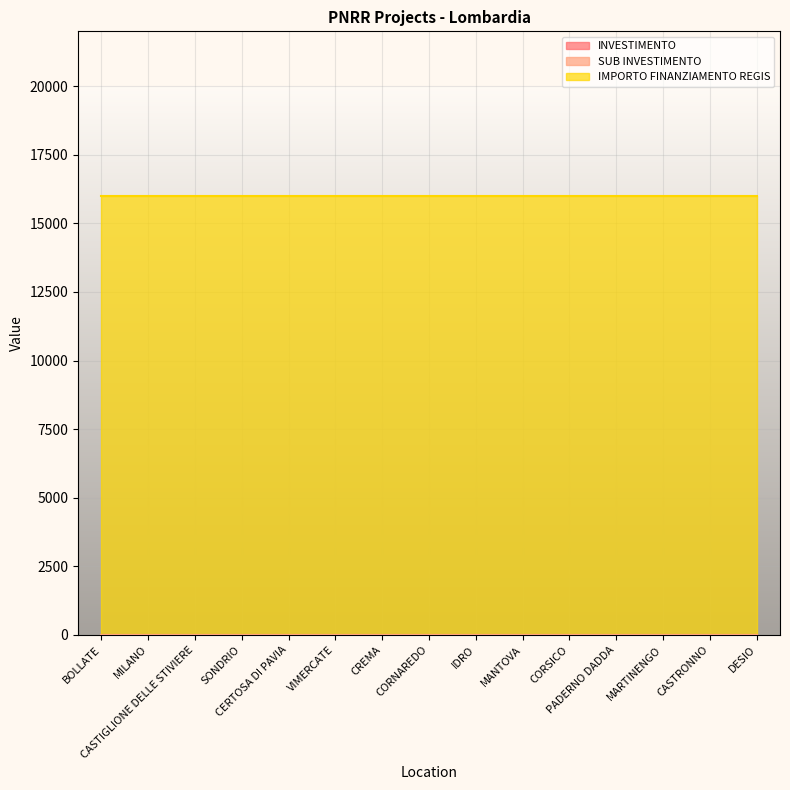

Reading left to right, what are all the values shown in this chart?

INVESTIMENTO: BOLLATE=3.2	MILANO=3.2	CASTIGLIONE DELLE STIVIERE=3.2	SONDRIO=3.2	CERTOSA DI PAVIA=3.2	VIMERCATE=3.2	CREMA=3.2	CORNAREDO=3.2	IDRO=3.2	MANTOVA=3.2	CORSICO=3.2	PADERNO DADDA=3.2	MARTINENGO=3.2	CASTRONNO=3.2	DESIO=3.2
SUB INVESTIMENTO: BOLLATE=3.2	MILANO=3.2	CASTIGLIONE DELLE STIVIERE=3.2	SONDRIO=3.2	CERTOSA DI PAVIA=3.2	VIMERCATE=3.2	CREMA=3.2	CORNAREDO=3.2	IDRO=3.2	MANTOVA=3.2	CORSICO=3.2	PADERNO DADDA=3.2	MARTINENGO=3.2	CASTRONNO=3.2	DESIO=3.2
IMPORTO FINANZIAMENTO REGIS: BOLLATE=16000.0	MILANO=16000.0	CASTIGLIONE DELLE STIVIERE=16000.0	SONDRIO=16000.0	CERTOSA DI PAVIA=16000.0	VIMERCATE=16000.0	CREMA=16000.0	CORNAREDO=16000.0	IDRO=16000.0	MANTOVA=16000.0	CORSICO=16000.0	PADERNO DADDA=16000.0	MARTINENGO=16000.0	CASTRONNO=16000.0	DESIO=16000.0